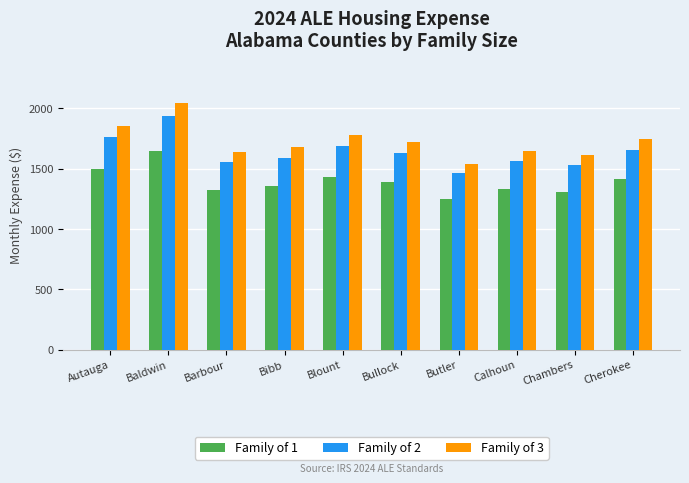

The Family of 1 series shows 1307 at Chambers. True or false?

True